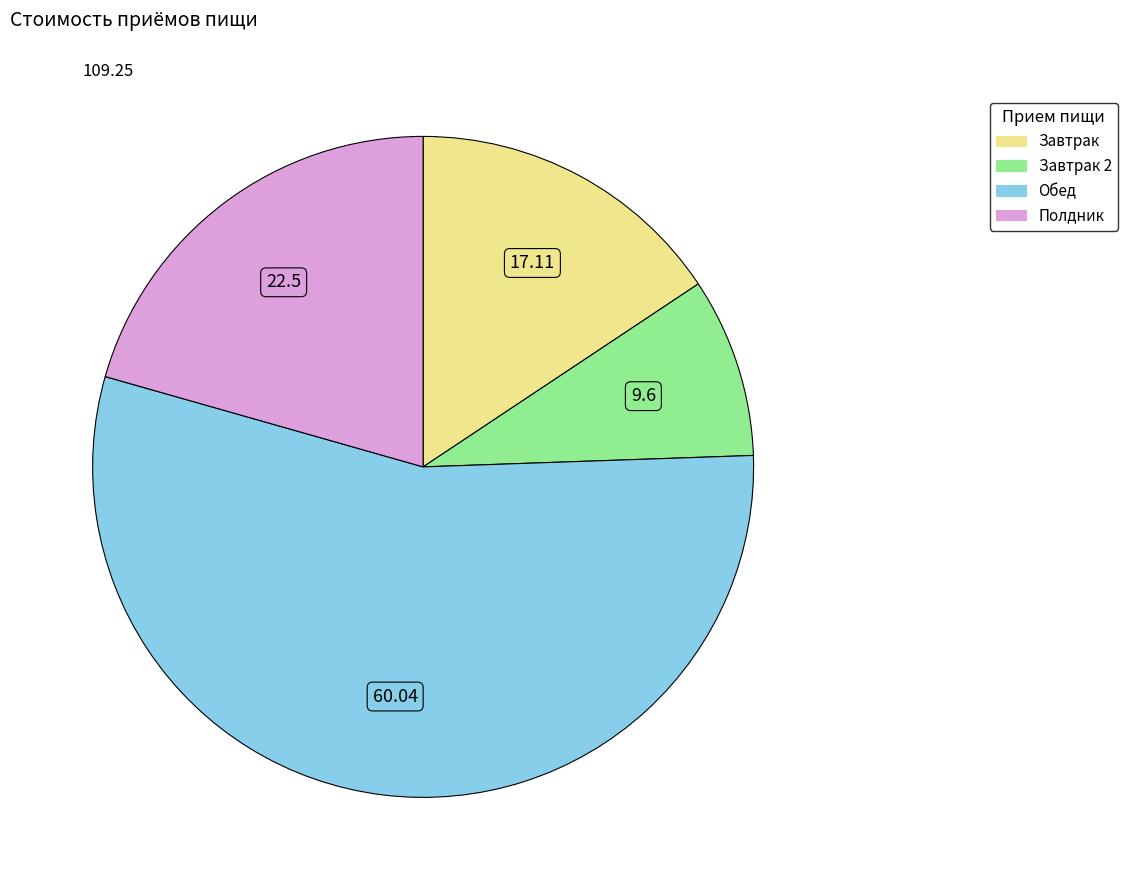

Does any single category account for the majority?

Yes